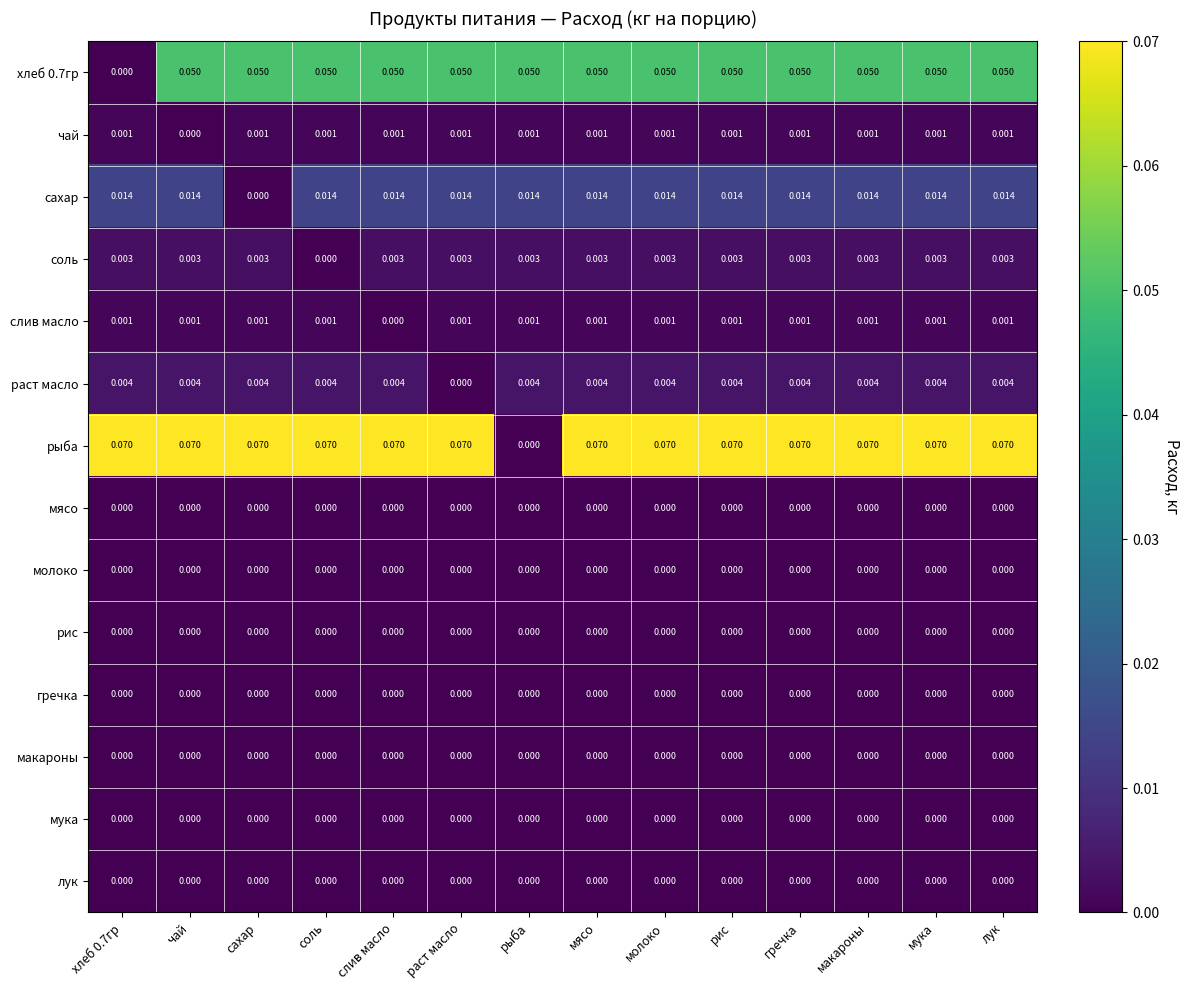

Which series has the largest total across all categories?

рыба